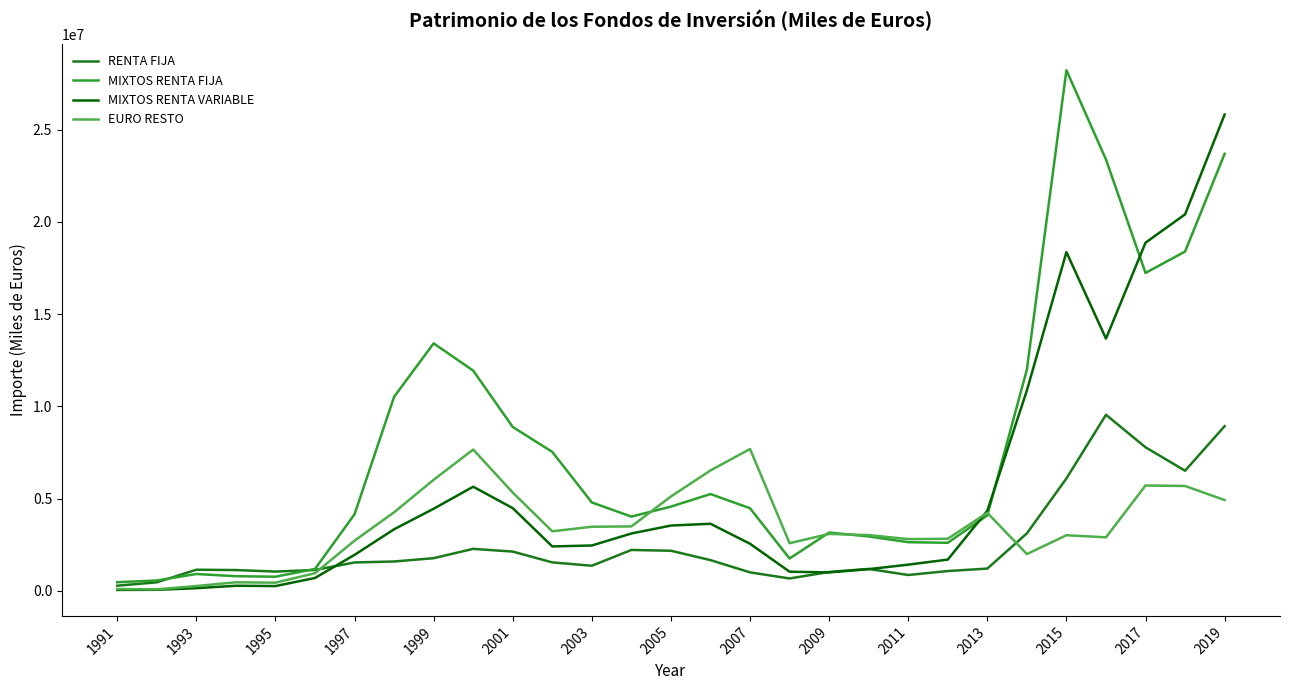

What is the greatest value displayed?

28220802